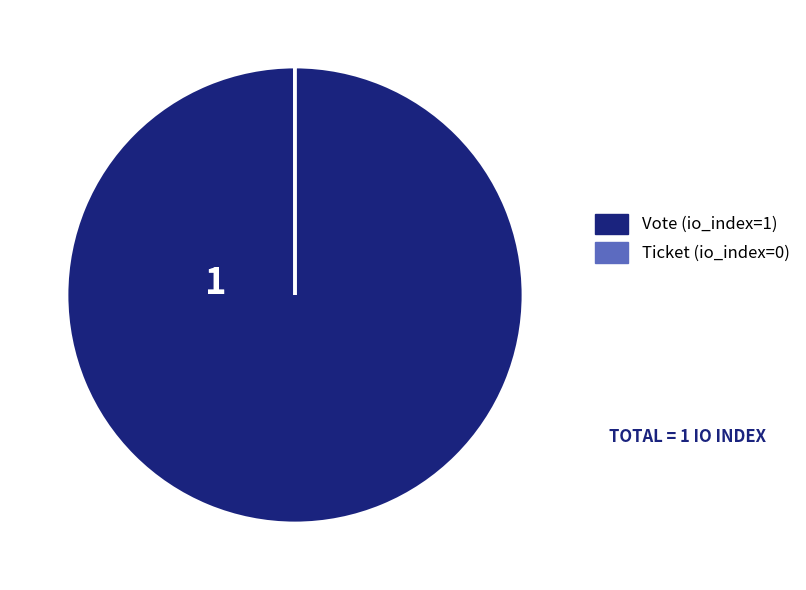

Which category has the biggest portion of the pie?

Vote